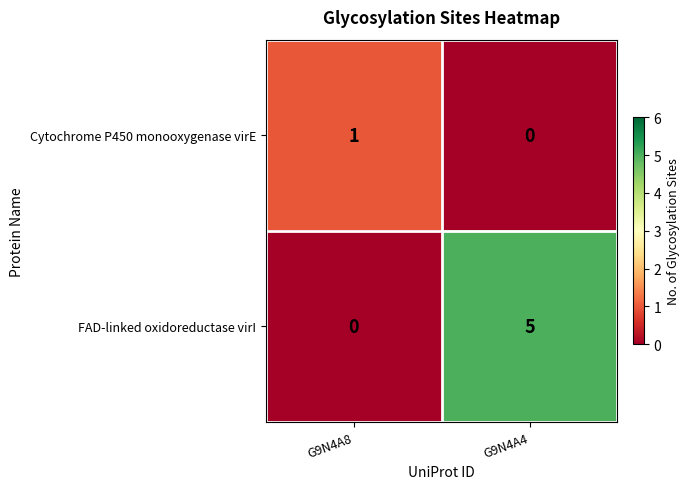

True or false: Cytochrome P450 monooxygenase virE has a value of 0 at G9N4A4.

True